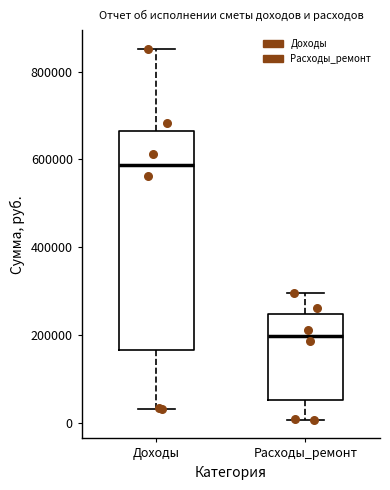

Where does the lower whisker of the box for Расходы_ремонт end on the y-axis? The values are not printed on the chart, so give them approximately, as read against the axis.

0